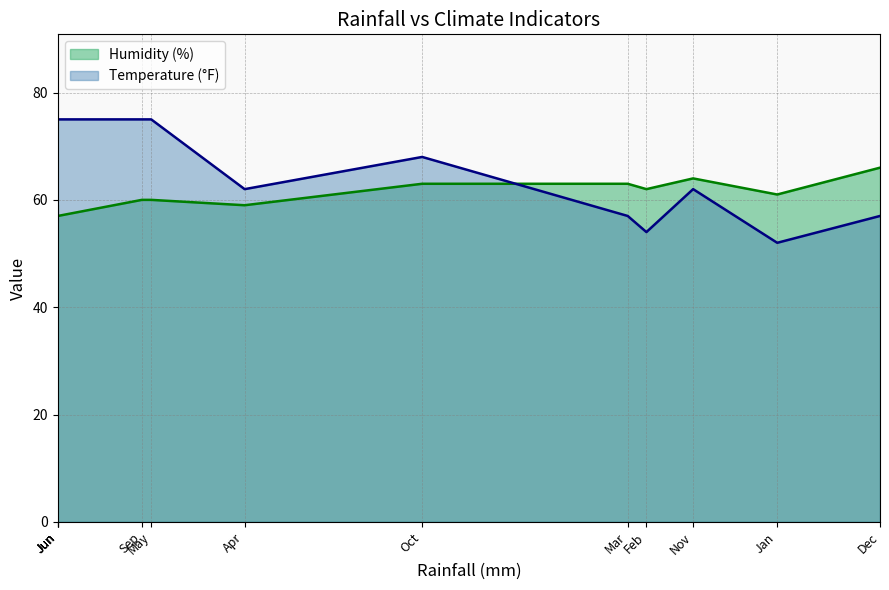

The Humidity (%) series shows 89 at Nov. True or false?

False